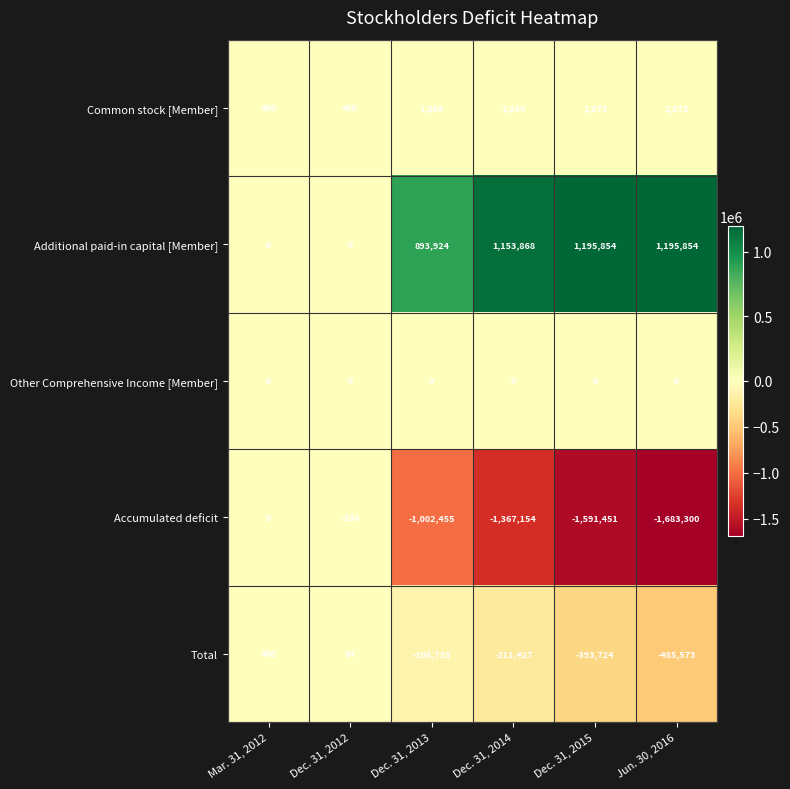

At which category is the sum across all series the highest?

Mar. 31, 2012